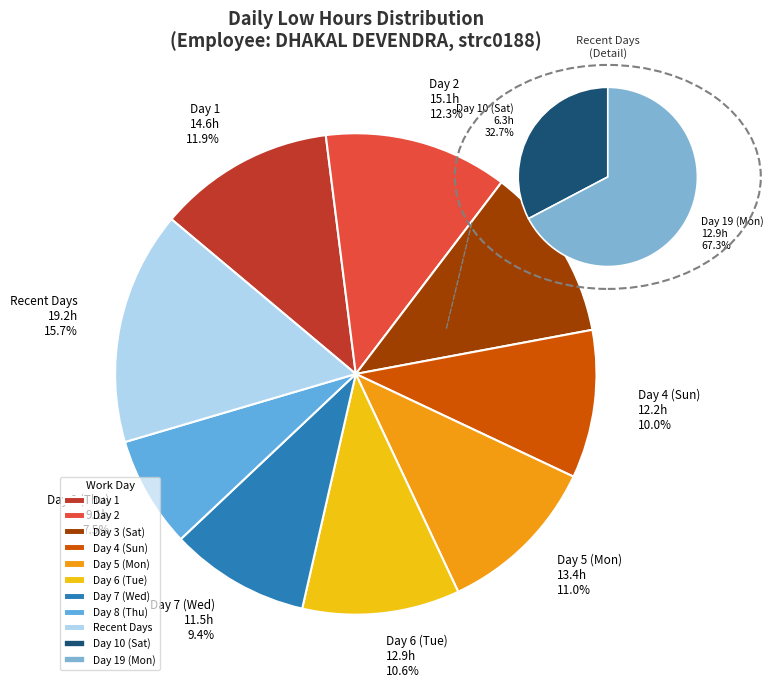

Is the sum of Day 7 (Wed) and Day 10 (Sat) greater than half?

No